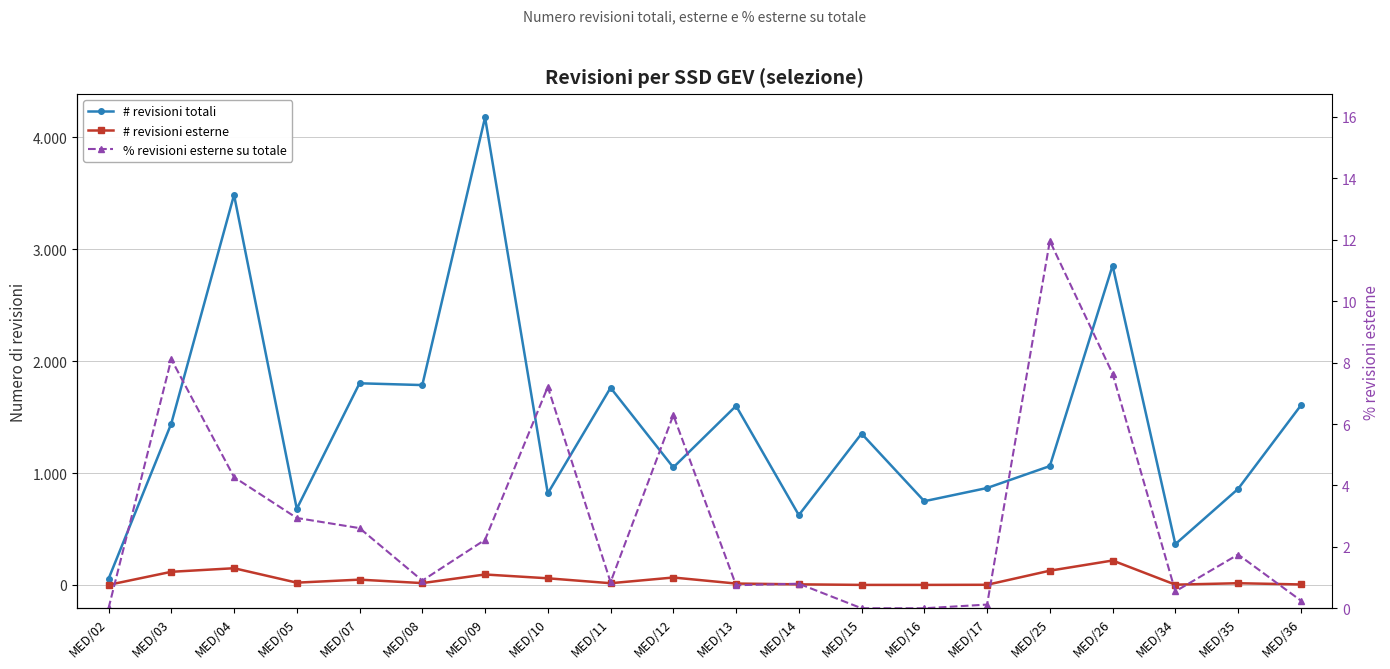

How many values in % revisioni esterne su totale are above zero?

17